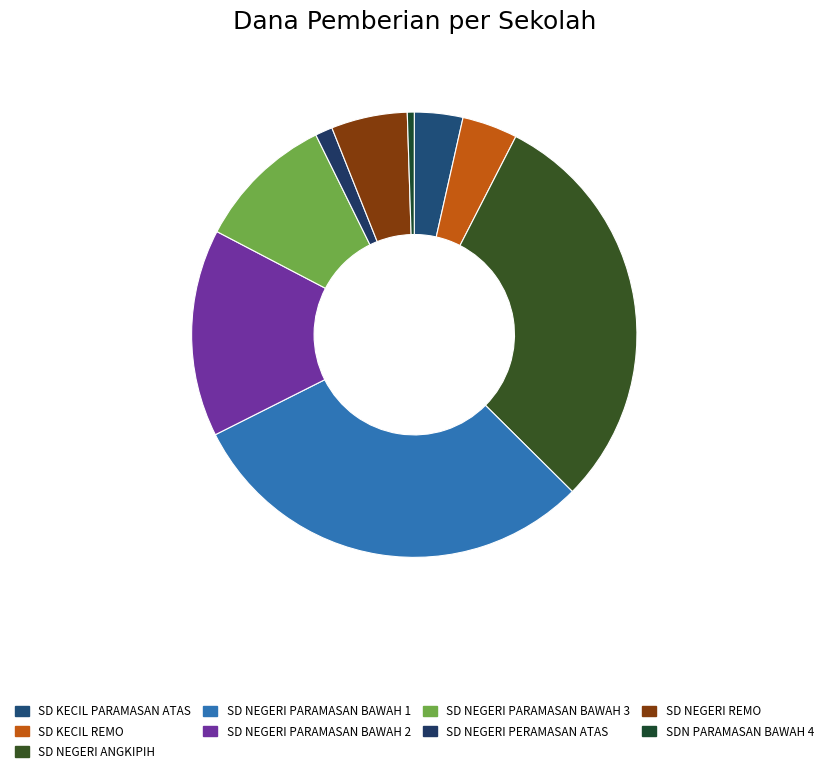

What is the change in value from SD NEGERI PARAMASAN BAWAH 3 to SDN PARAMASAN BAWAH 4?

-8550000